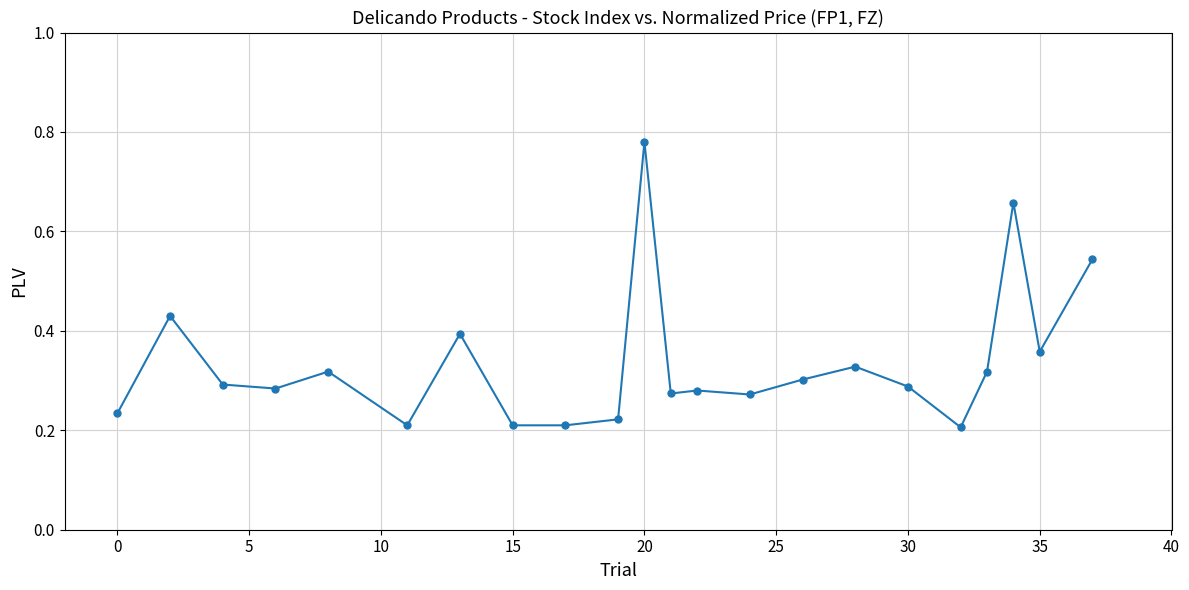

True or false: there are more than 2 points higher than both neighbors.

True